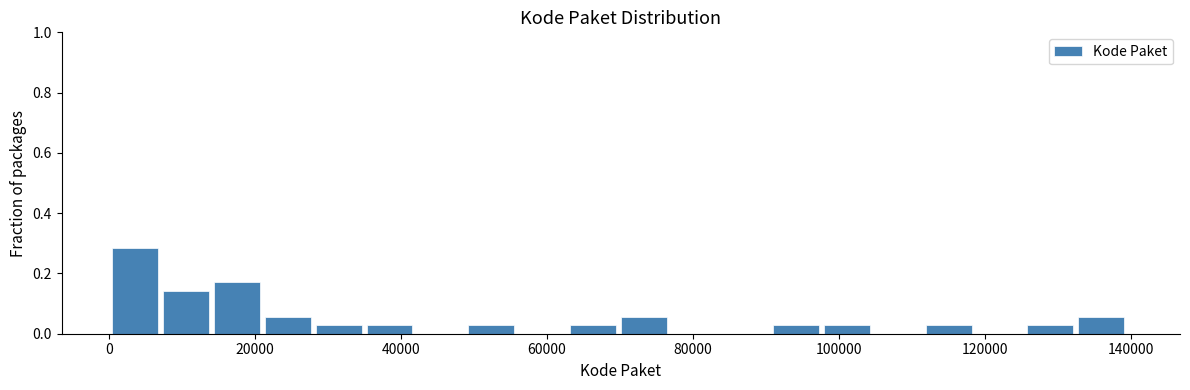

Read against the x-axis, roughly where is the centre of the tallest bar?

4000